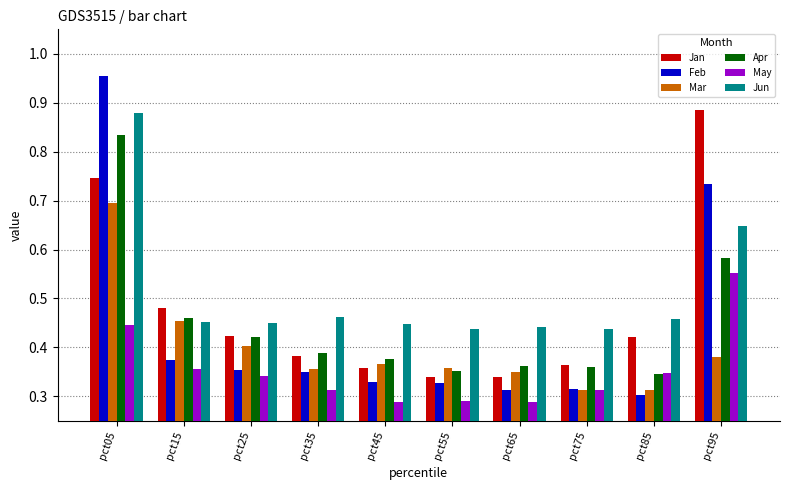

At which category does the chart reach its peak across all series?

pct05